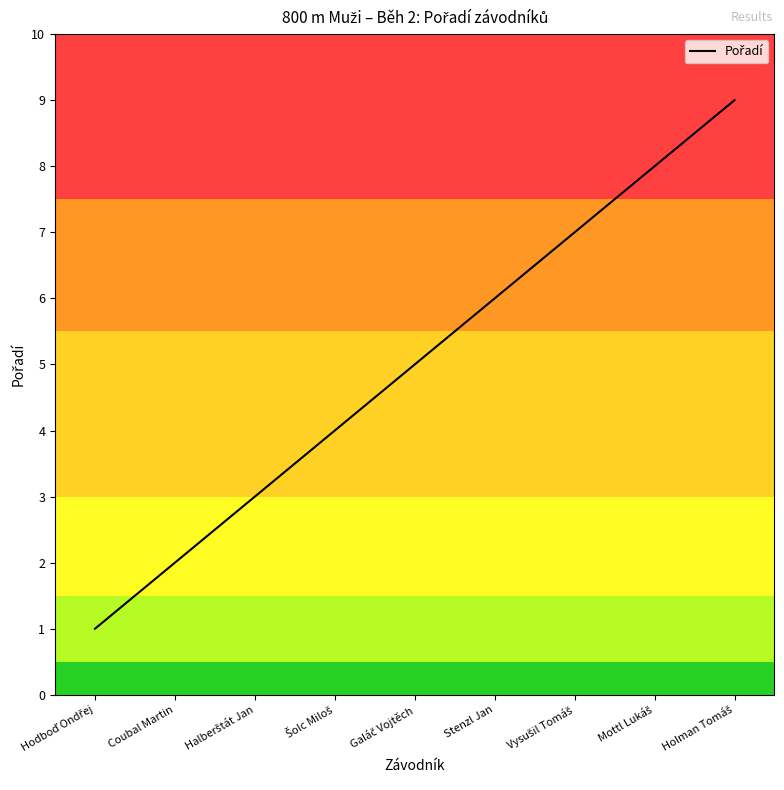

What position from the right is Stenzl Jan?

4